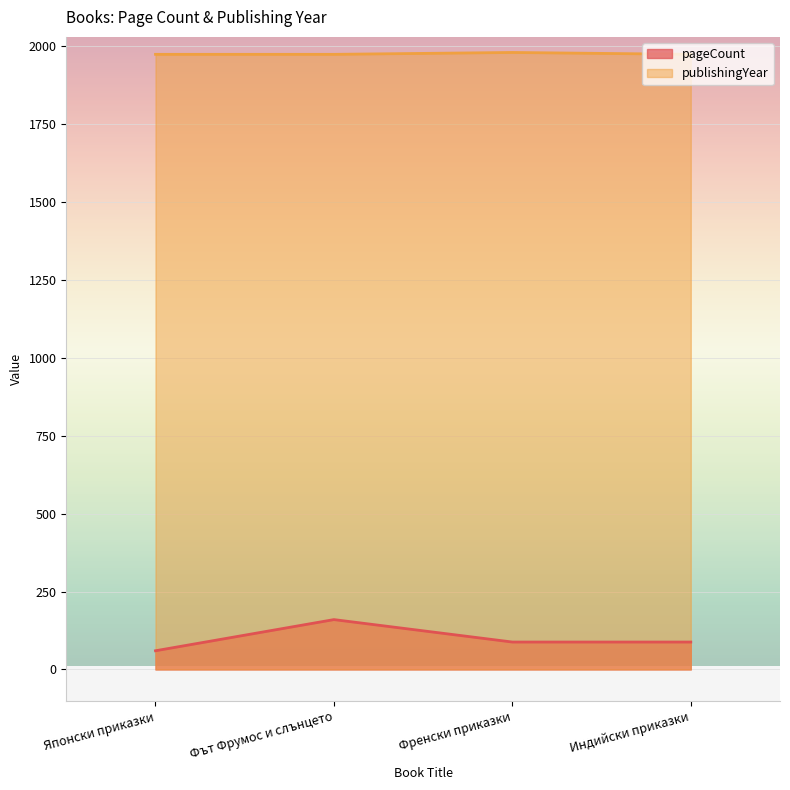

Which has a higher value, Фът Фрумос и слънцето or Японски приказки?

Фът Фрумос и слънцето